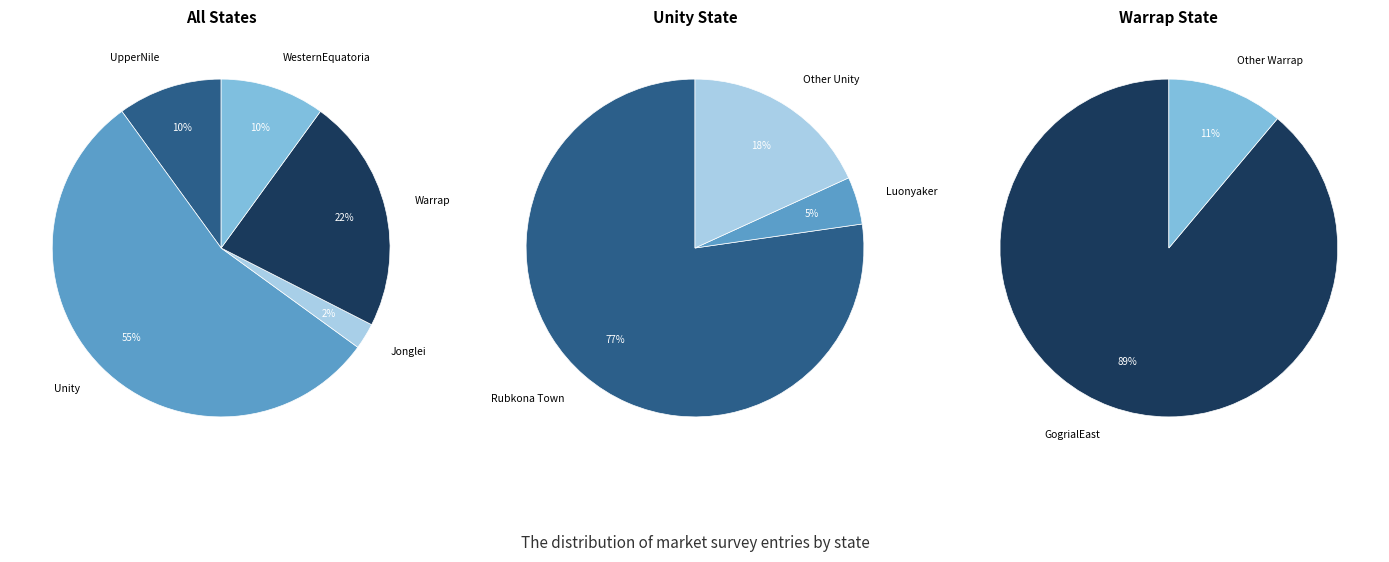

True or false: Unity accounts for 55% of the total.

True